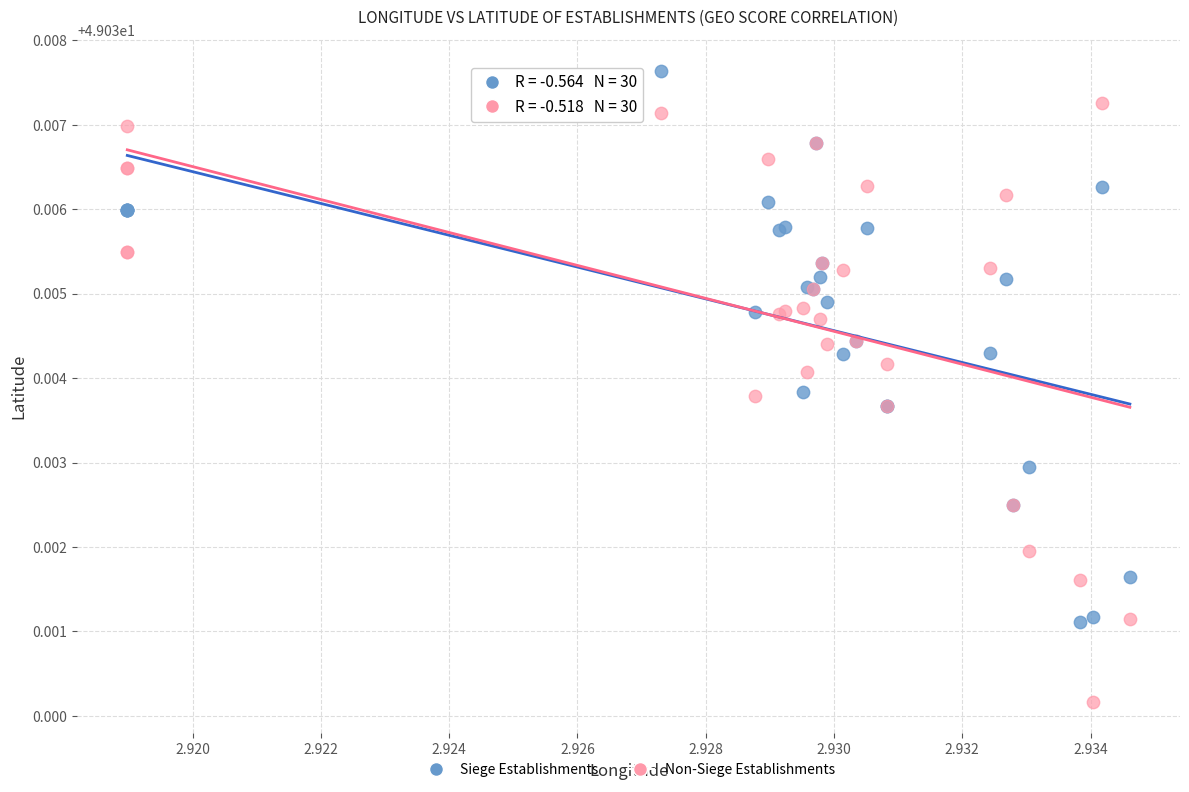

Which series contains the lowest Y value?

Non-Siege Establishments